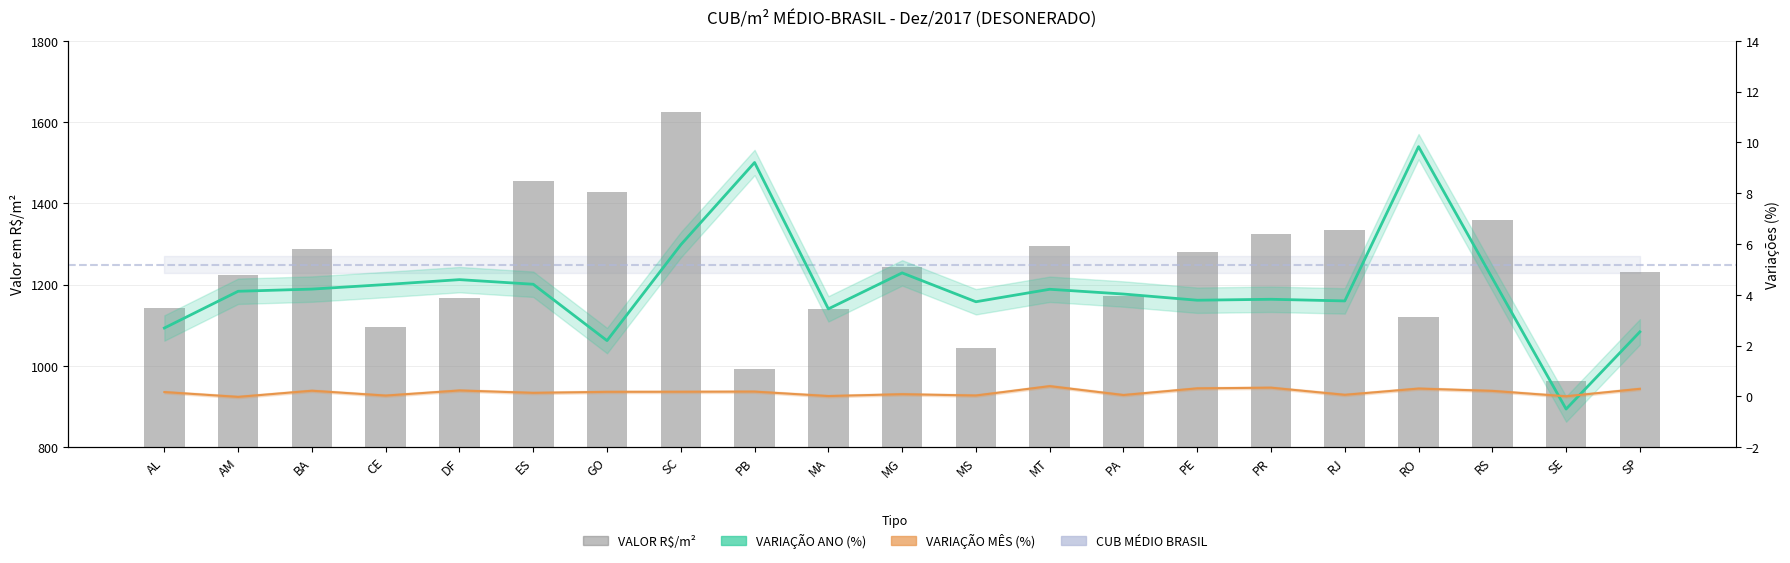

How many categories are shown in the chart?

21